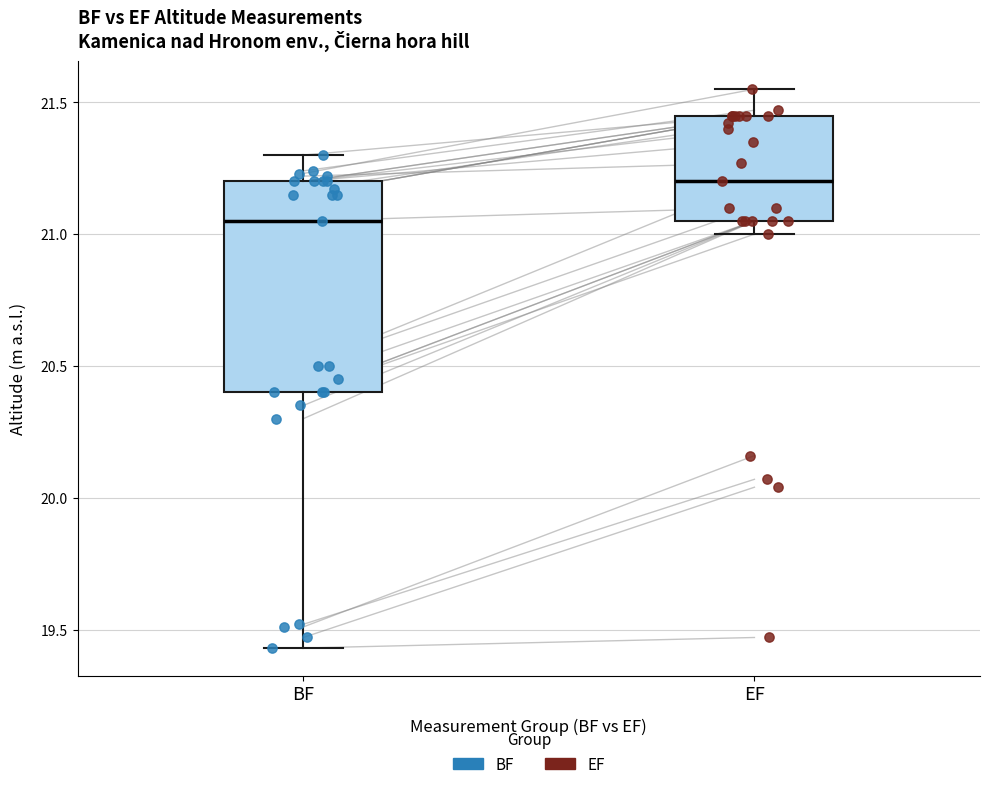

Which box has the highest median line?

EF